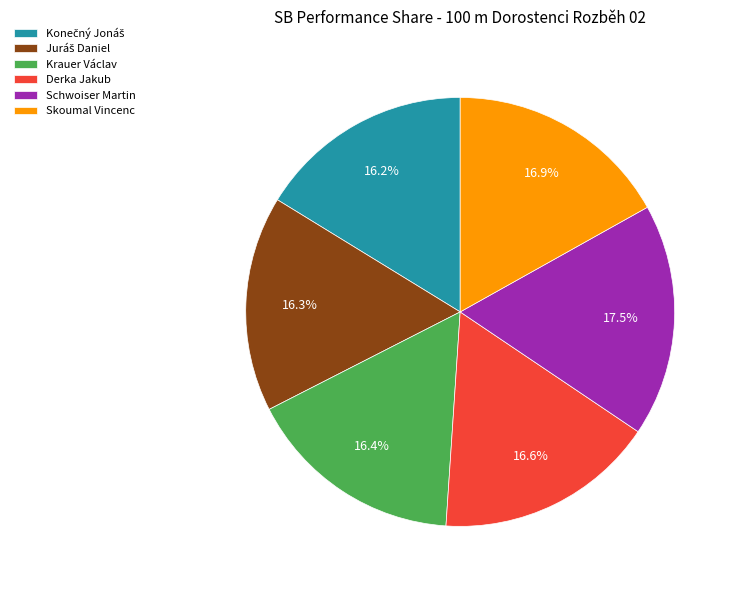

To the nearest percent, what is the difference between the Skoumal Vincenc and Schwoiser Martin slice percentages?

1%